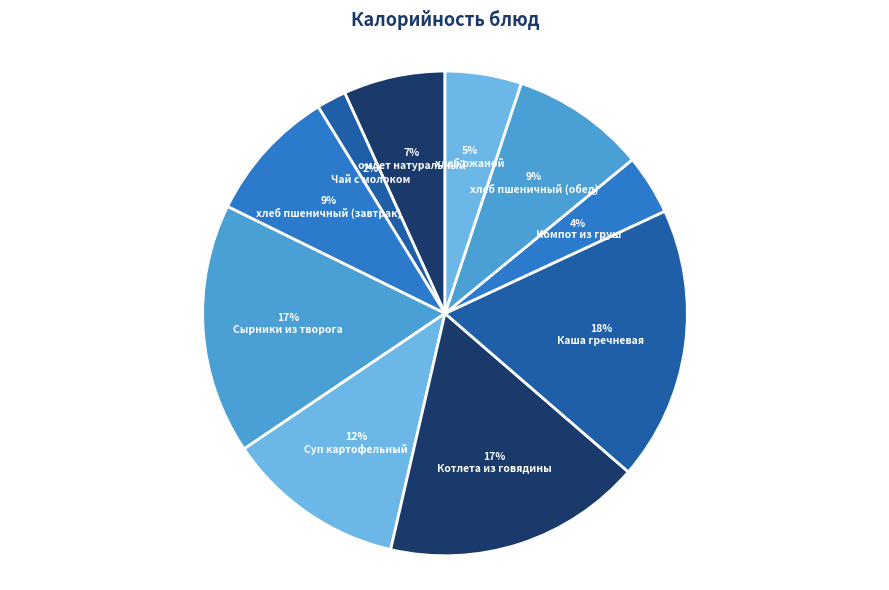

Combined, what portion of the pie is Каша гречневая and омлет натуральный?

25.1%